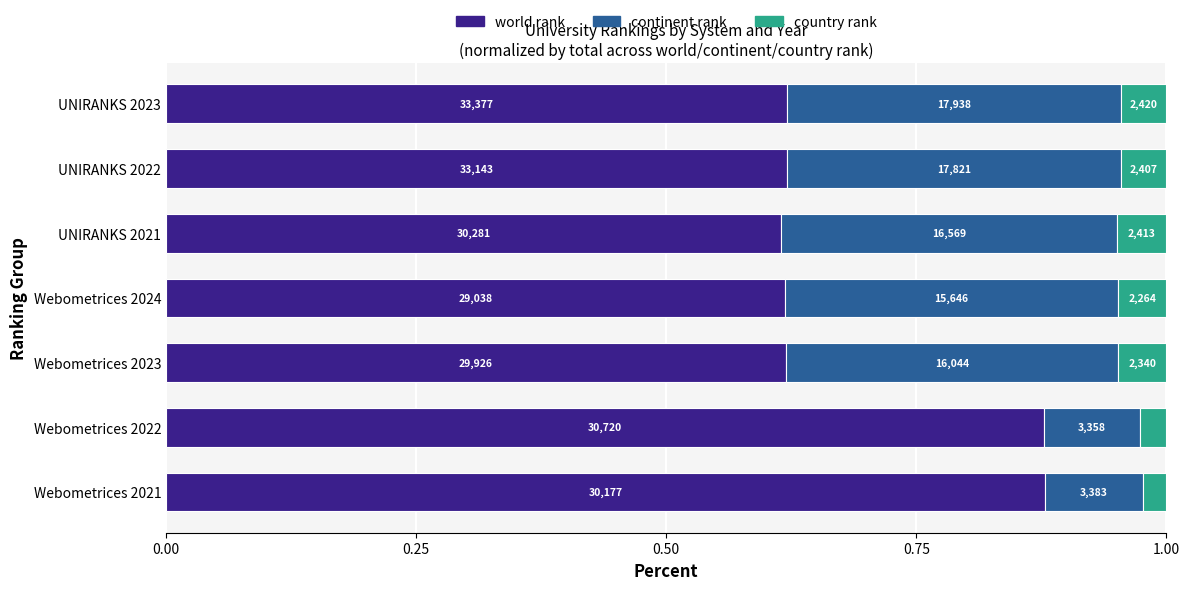

What is the average value of the continent rank series?

0.3